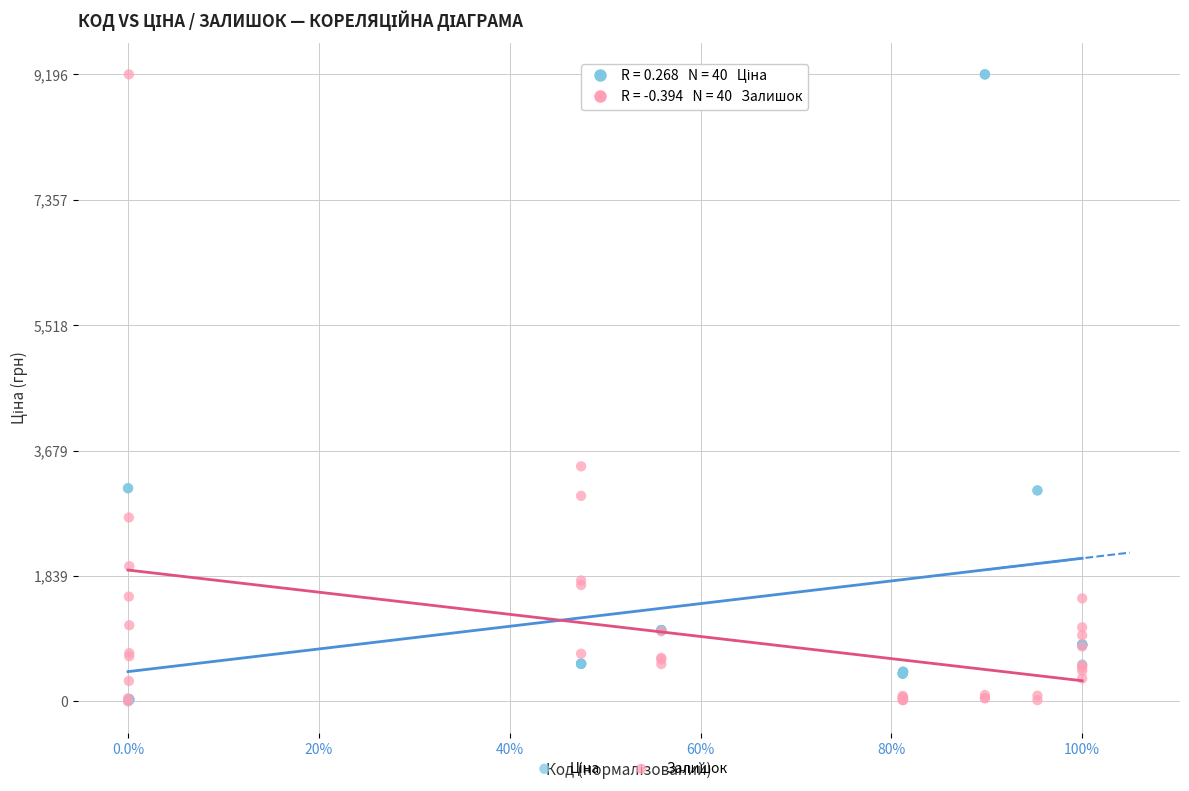

Across all series, what Y value is closest to 4598?

3447.8